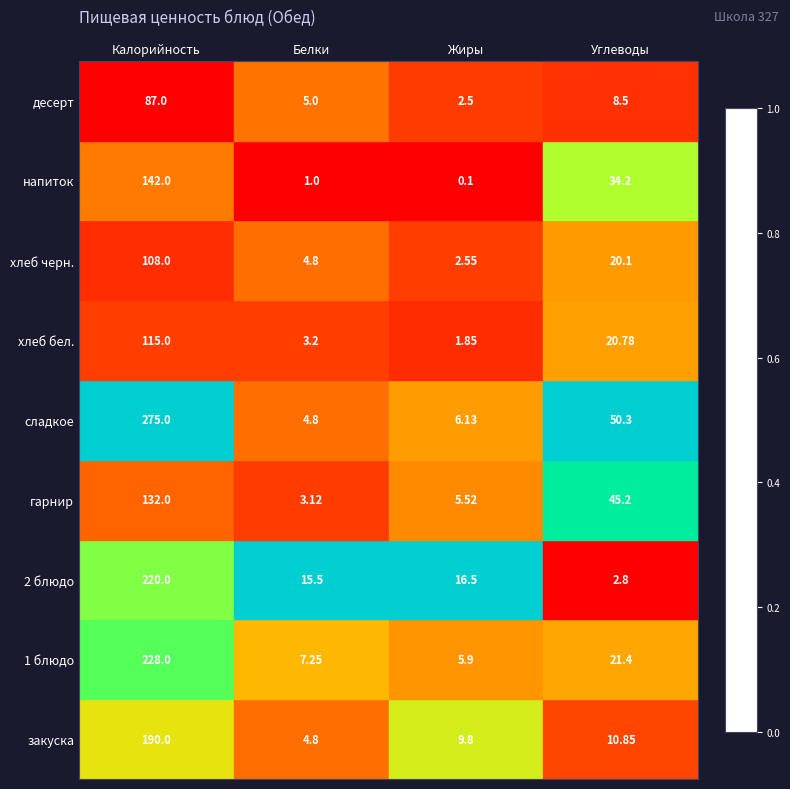

Which category has the highest value in the напиток series?

Калорийность